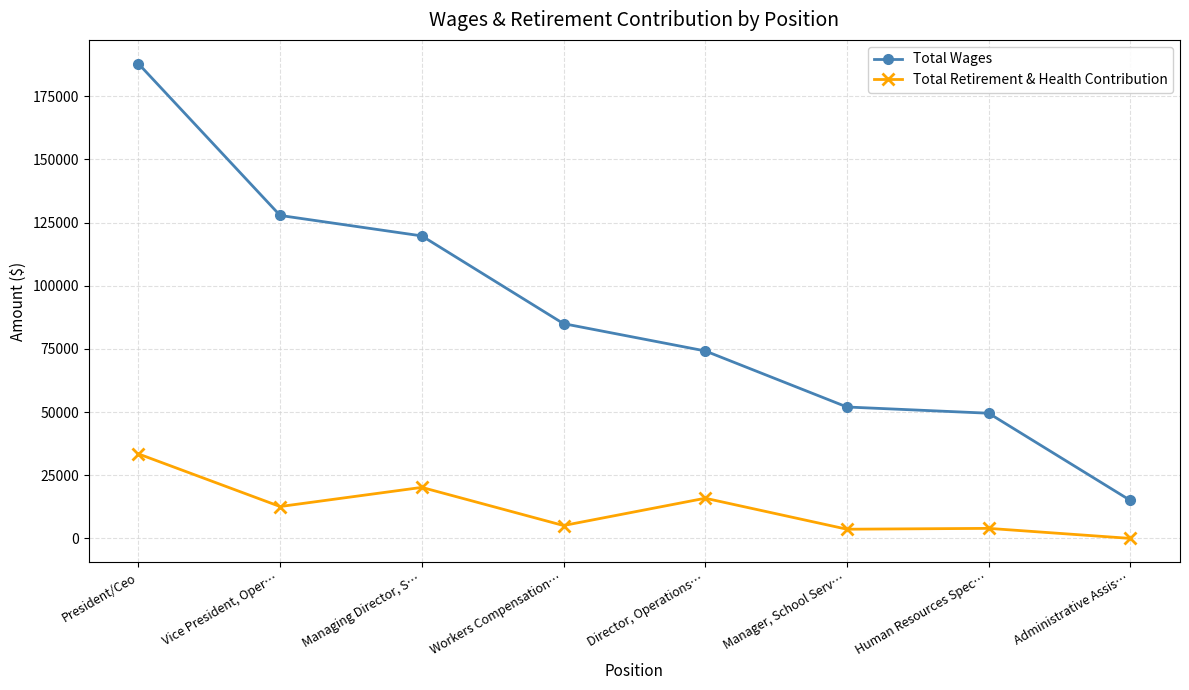

Which series has the largest total across all categories?

Total Wages